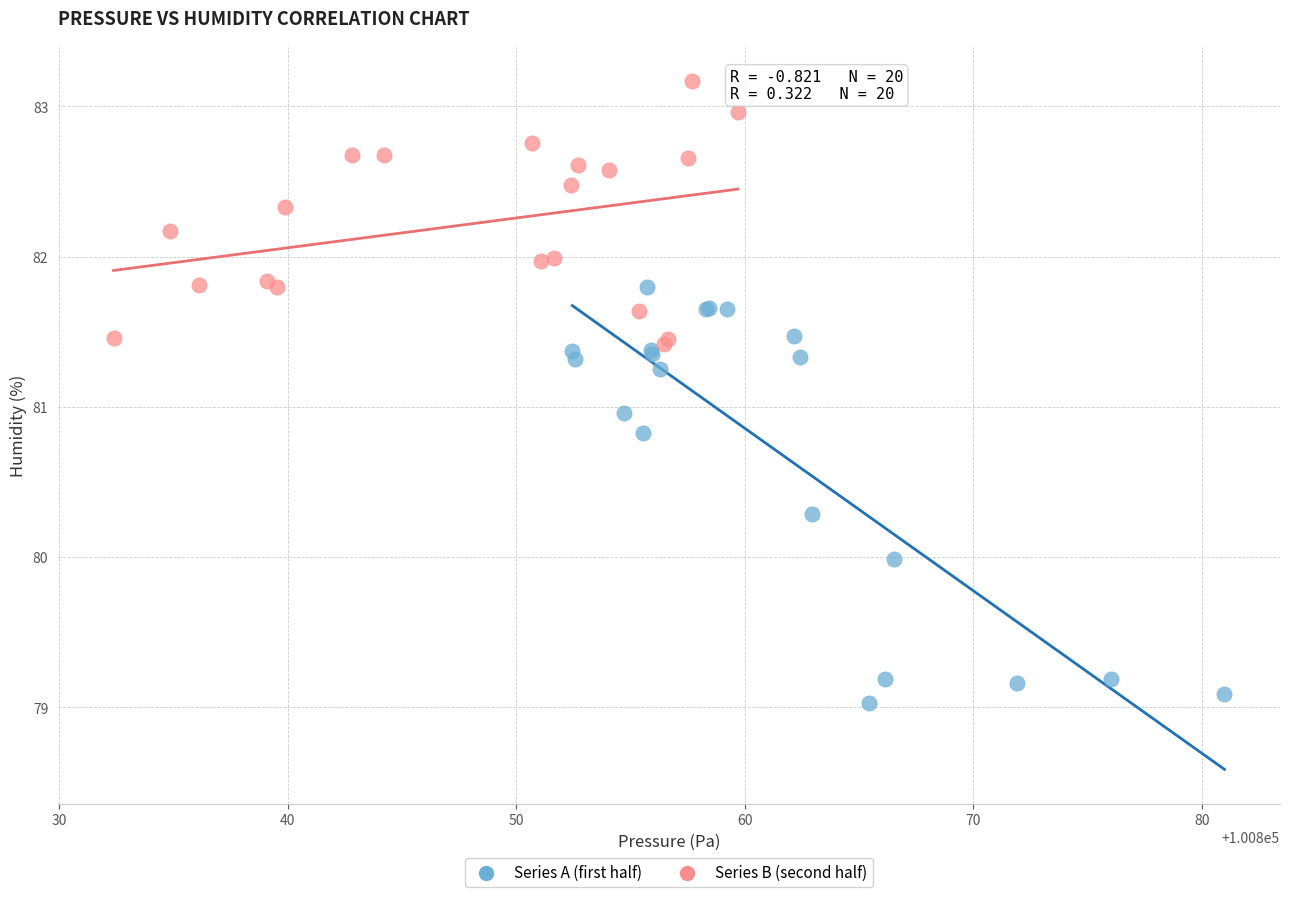

Which series reaches the minimum Y coordinate?

Series A (first half)